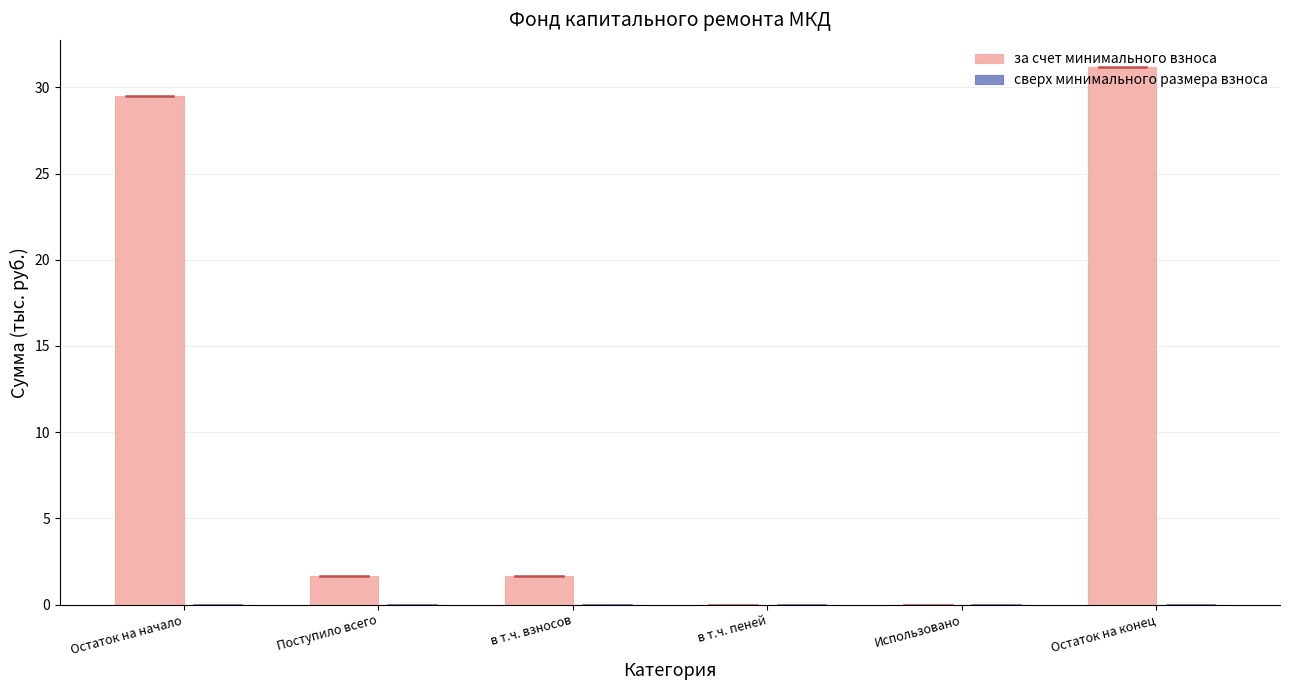

Are the bars horizontal?

No